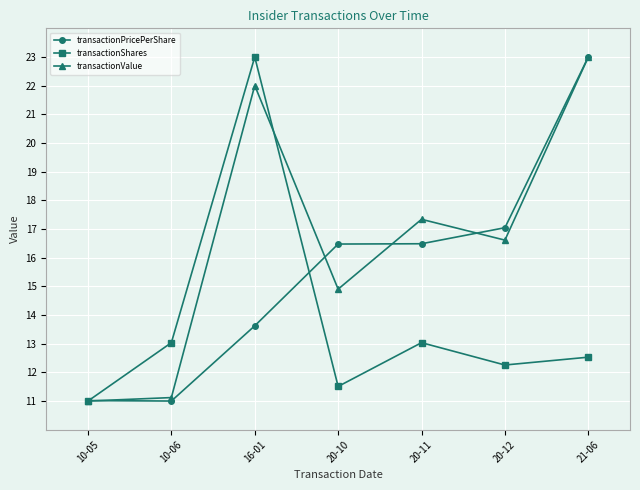

What is the average value of the transactionShares series?

13.8